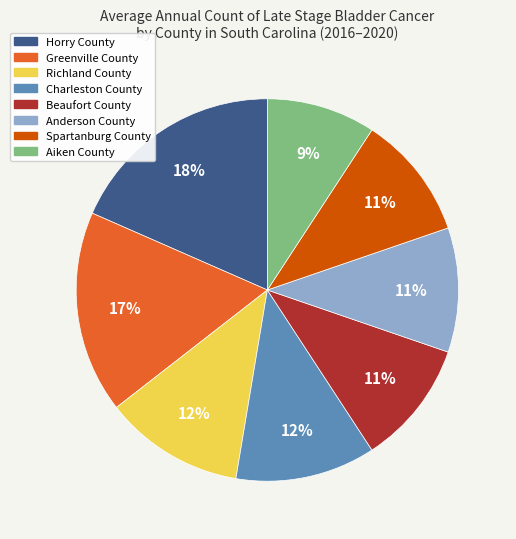

Approximately how many times larger is the value at Charleston County compared to Anderson County?

1.1